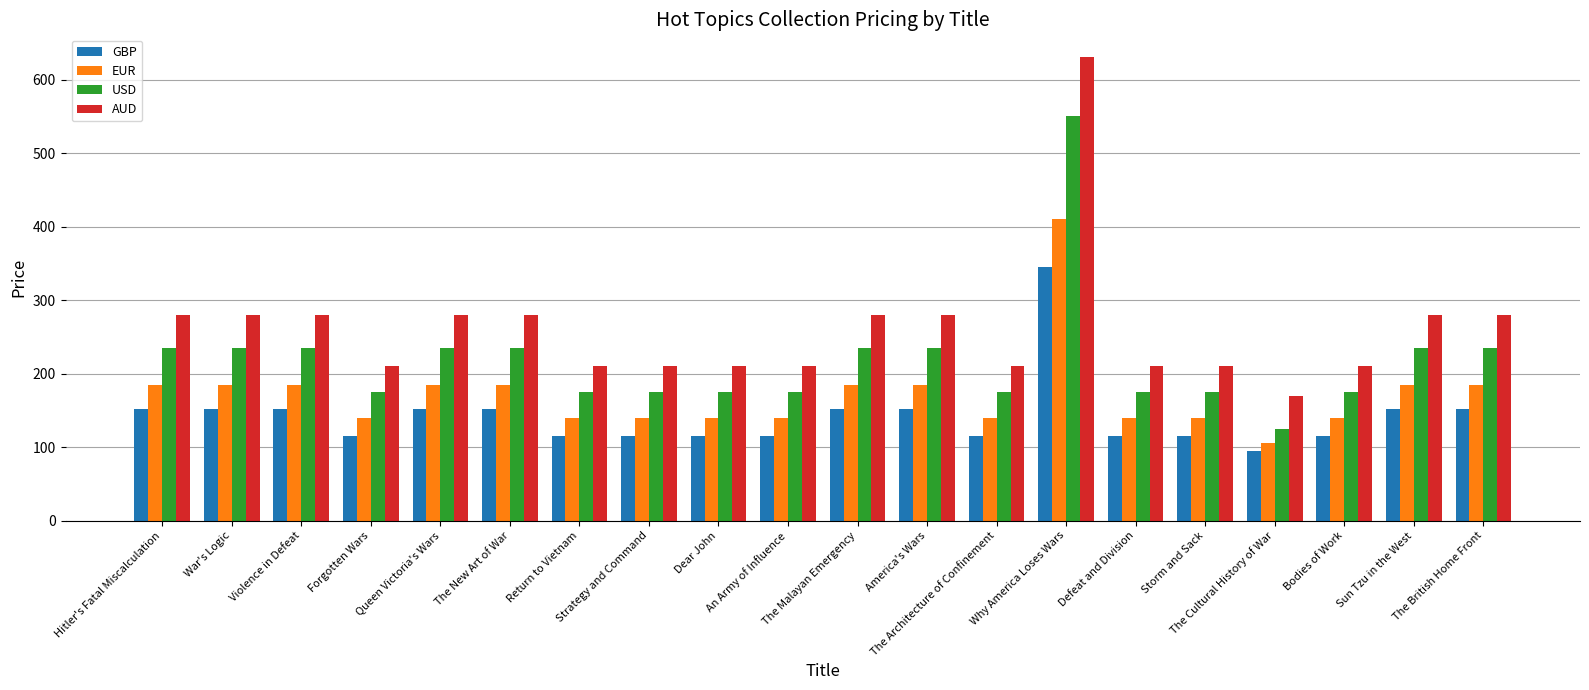

Reading left to right, extract all data points from this chart.

GBP: 152	152	152	115	152	152	115	115	115	115	152	152	115	345	115	115	95	115	152	152
EUR: 185	185	185	140	185	185	140	140	140	140	185	185	140	410	140	140	105	140	185	185
USD: 235	235	235	175	235	235	175	175	175	175	235	235	175	550	175	175	125	175	235	235
AUD: 280	280	280	210	280	280	210	210	210	210	280	280	210	630	210	210	170	210	280	280